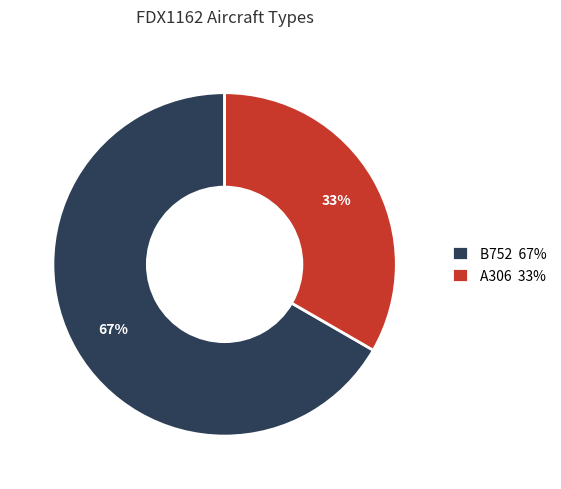

Is it true that A306 is 44% of the pie?

False